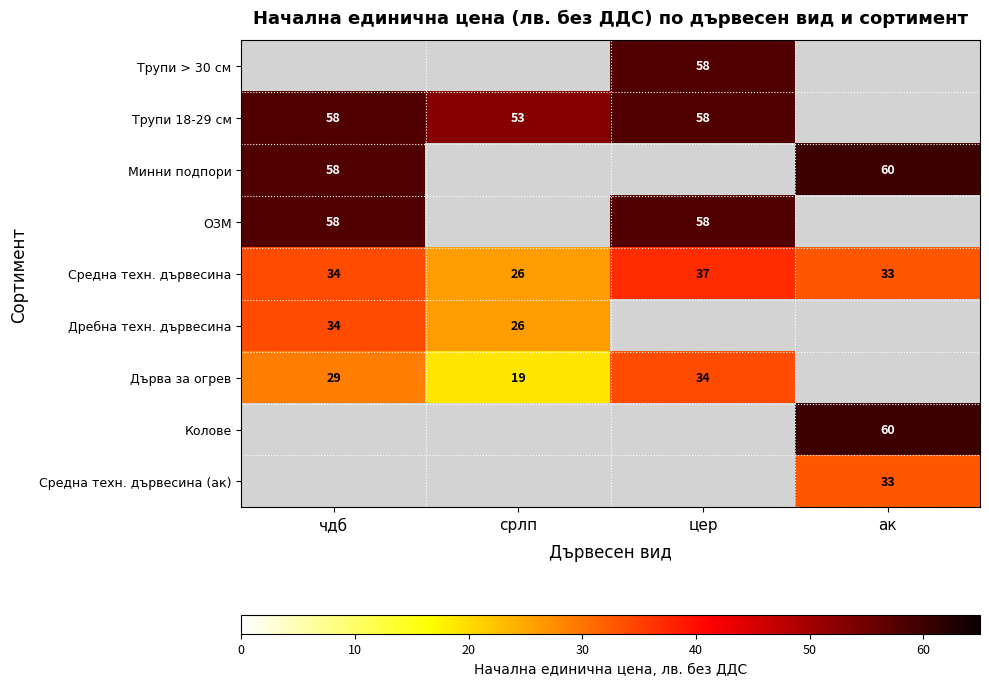

The Дърва за огрев series shows 29 at чдб. True or false?

True